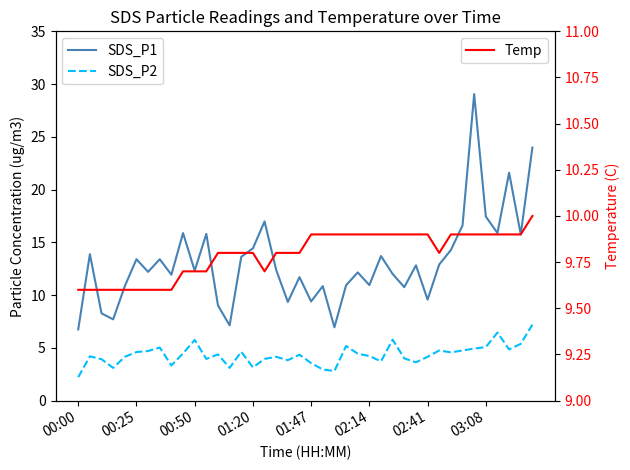

At which label does SDS_P2 first exceed 4?

00:25